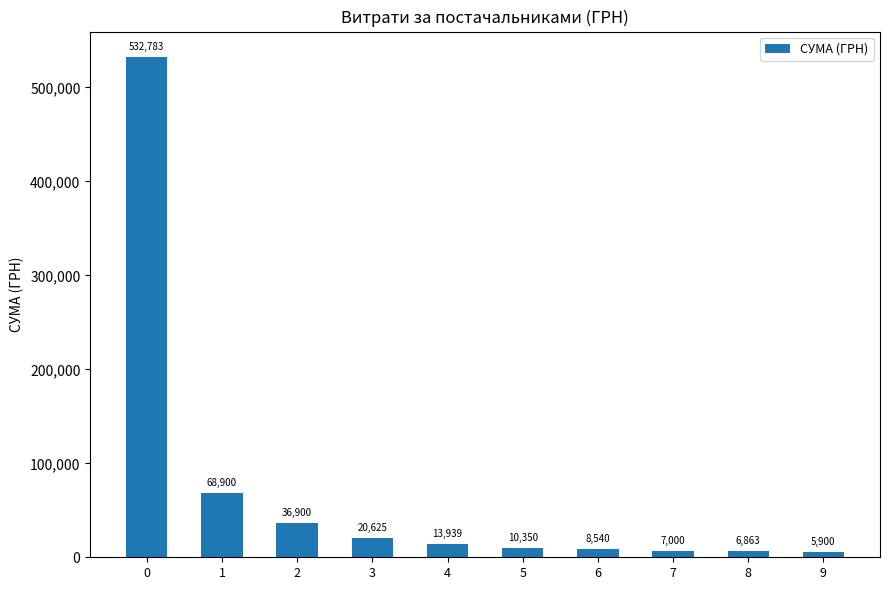

True or false: the data shows 16158.6 at 2.

False